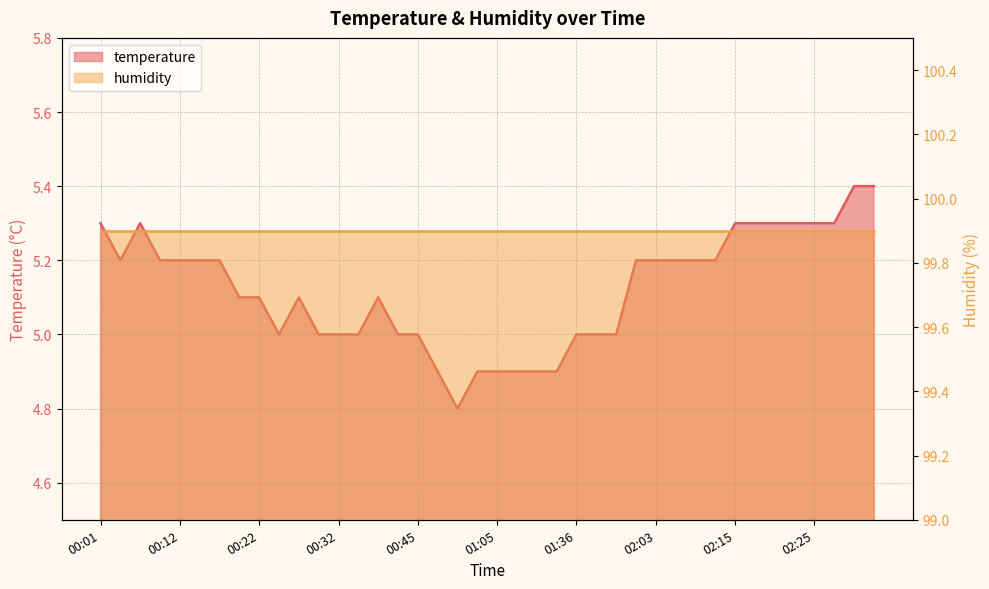

Where is the data nearest to the value 5?

00:24